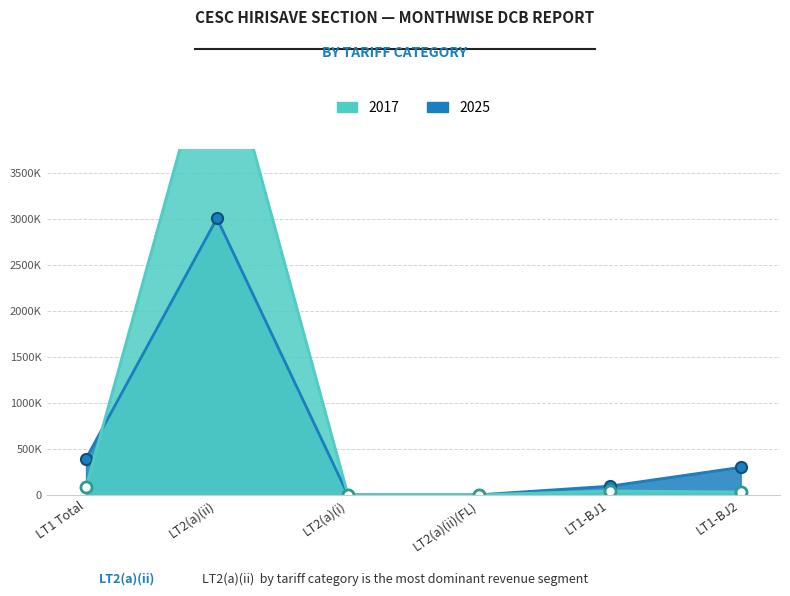

Does the chart have visible grid lines?

Yes